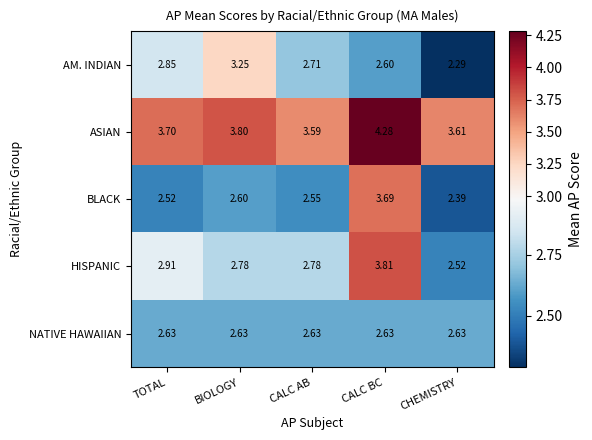

Which series changed the most between TOTAL and CALC BC?

BLACK